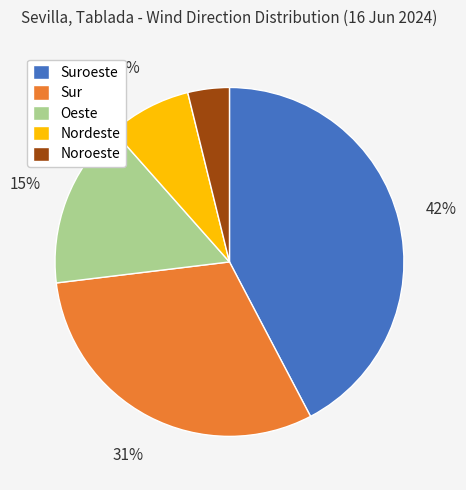

To the nearest percent, what portion does Noroeste represent?

4%